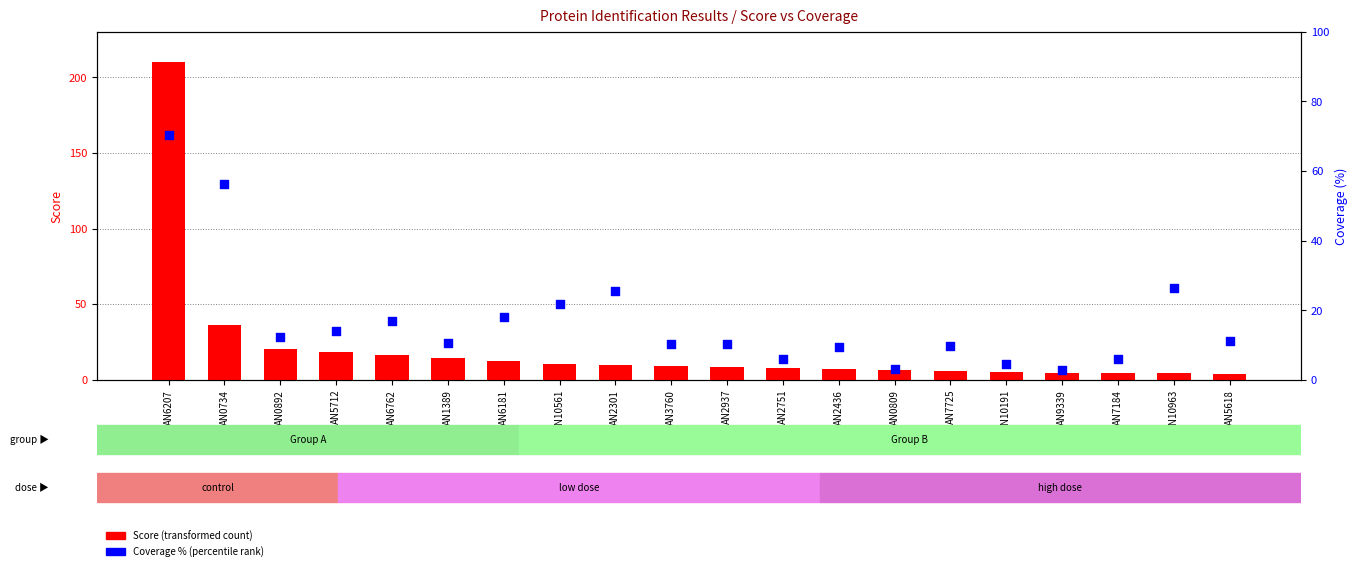

Which series has the largest Y range (max minus min)?

Score (transformed count)